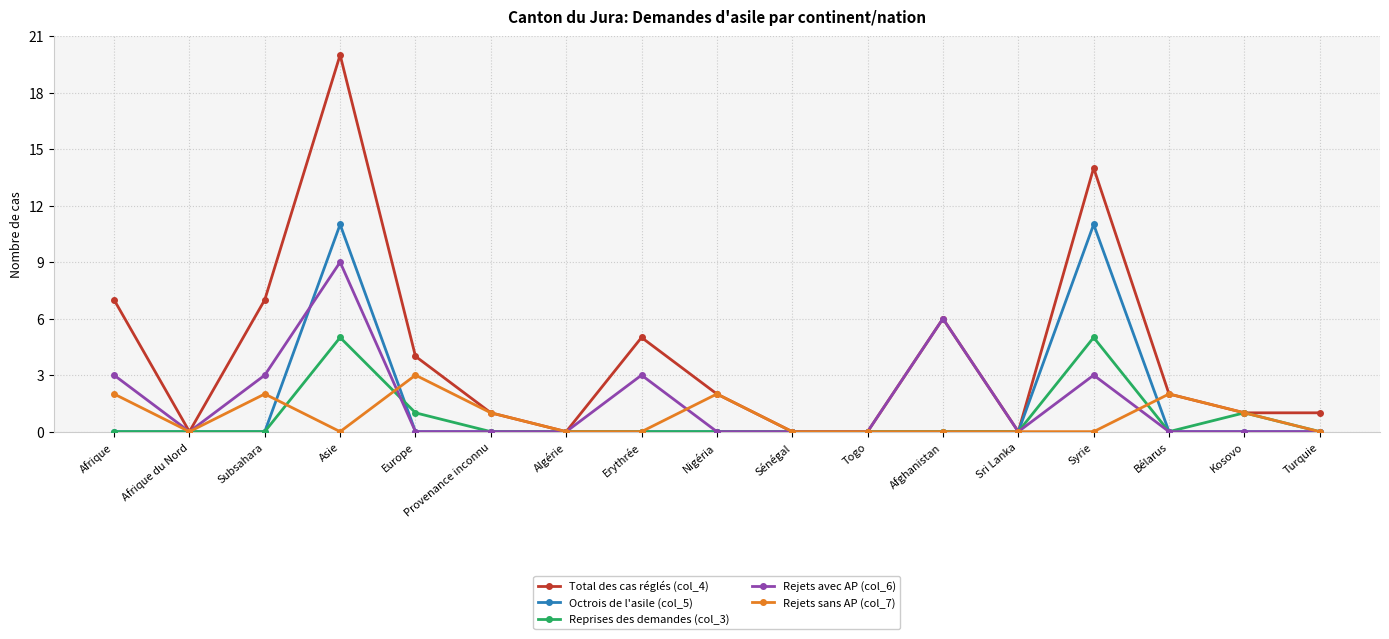

Is it true that Rejets avec AP (col_6) equals 3 at Subsahara?

True